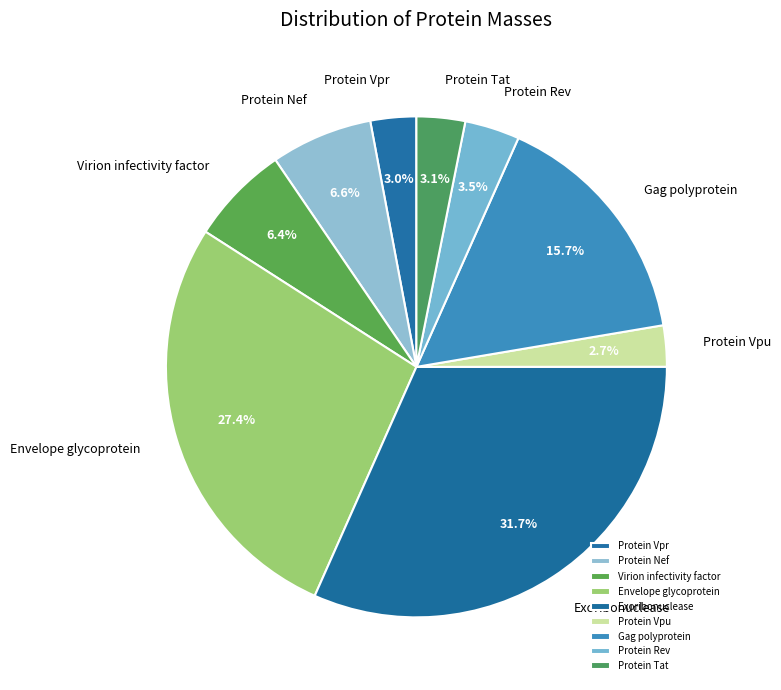

Approximately how many times larger is the value at Virion infectivity factor compared to Envelope glycoprotein?

0.2